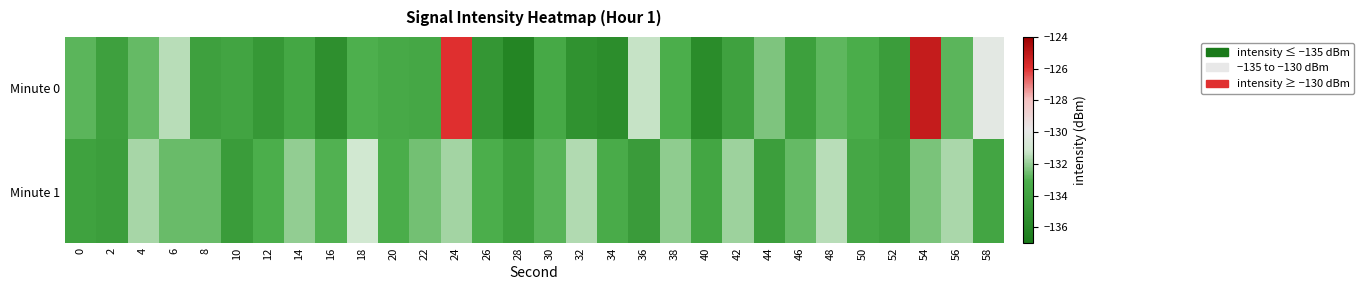

Reading left to right, what are all the values shown in this chart?

Minute 0: 0=-132.8	2=-134.2	4=-132.7	6=-131.5	8=-134.1	10=-133.8	12=-134.8	14=-133.7	16=-135.4	18=-133.1	20=-133.5	22=-133.6	24=-126.0	26=-134.9	28=-136.2	30=-133.5	32=-135.2	34=-135.5	36=-131.3	38=-133.1	40=-135.7	42=-134.1	44=-132.4	46=-134.2	48=-132.8	50=-133.2	52=-134.4	54=-125.2	56=-132.8	58=-130.1
Minute 1: 0=-134.0	2=-134.3	4=-131.8	6=-132.7	8=-132.7	10=-134.5	12=-133.1	14=-132.0	16=-133.0	18=-131.1	20=-133.2	22=-132.5	24=-131.8	26=-133.1	28=-134.2	30=-132.9	32=-131.6	34=-133.3	36=-134.5	38=-132.1	40=-133.7	42=-131.9	44=-134.3	46=-132.7	48=-131.5	50=-133.6	52=-134.1	54=-132.4	56=-131.7	58=-133.8